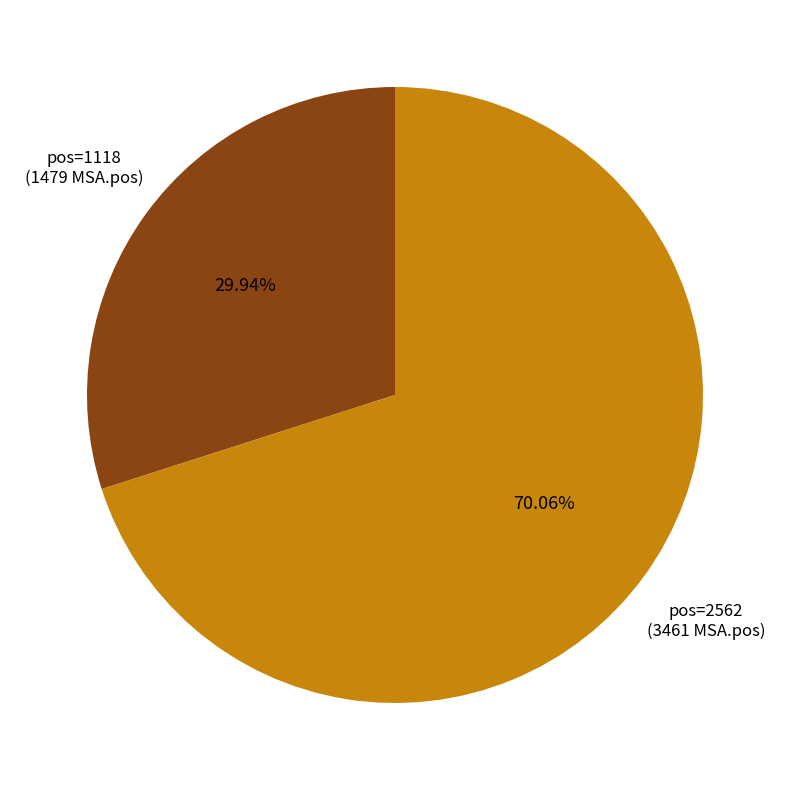

Count the number of slices in the pie.

2